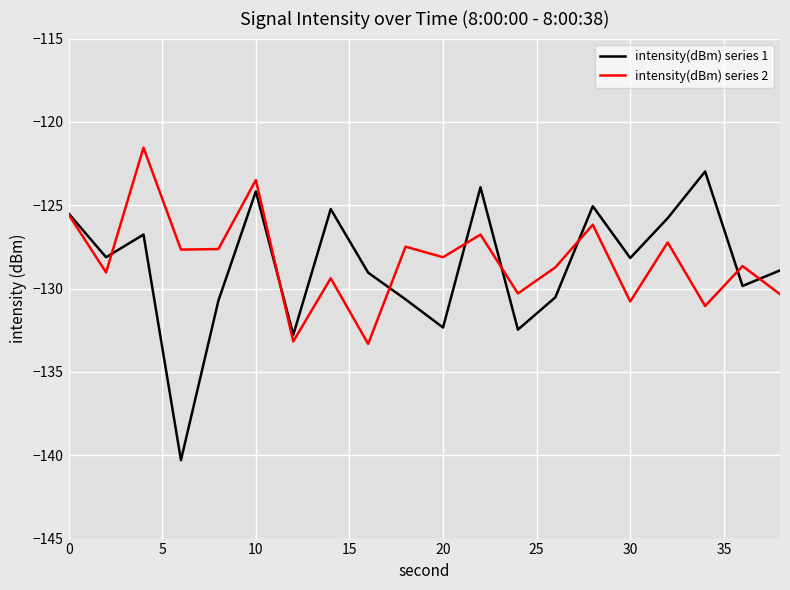

Rank the series by their maximum value, from lowest to highest.

intensity(dBm) series 1, intensity(dBm) series 2